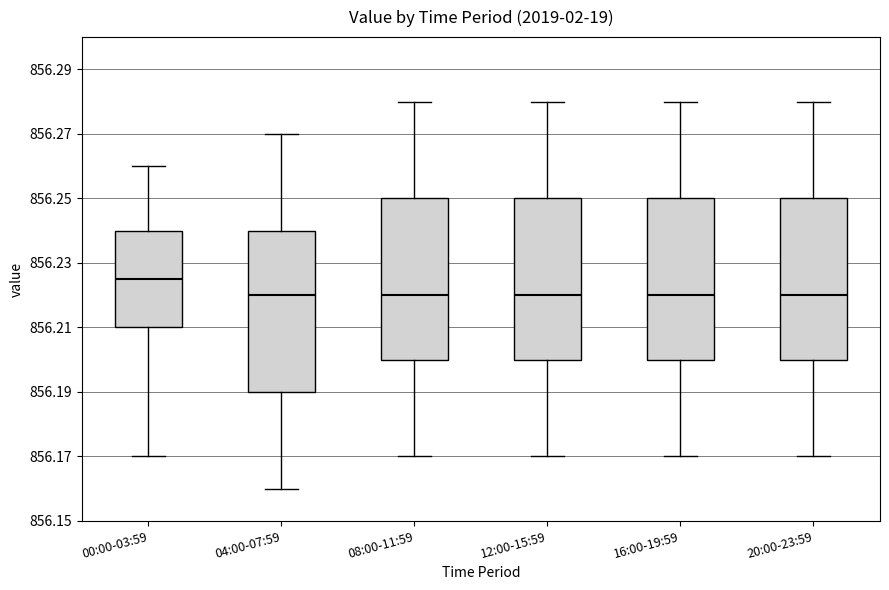

Which box has the highest median line?

00:00-03:59